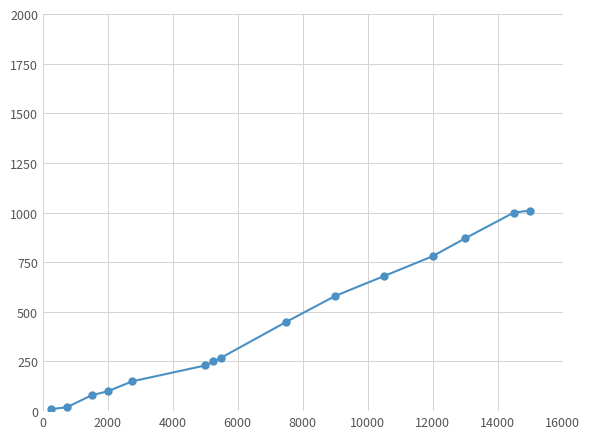

True or false: there are more than 2 points higher than both neighbors.

False